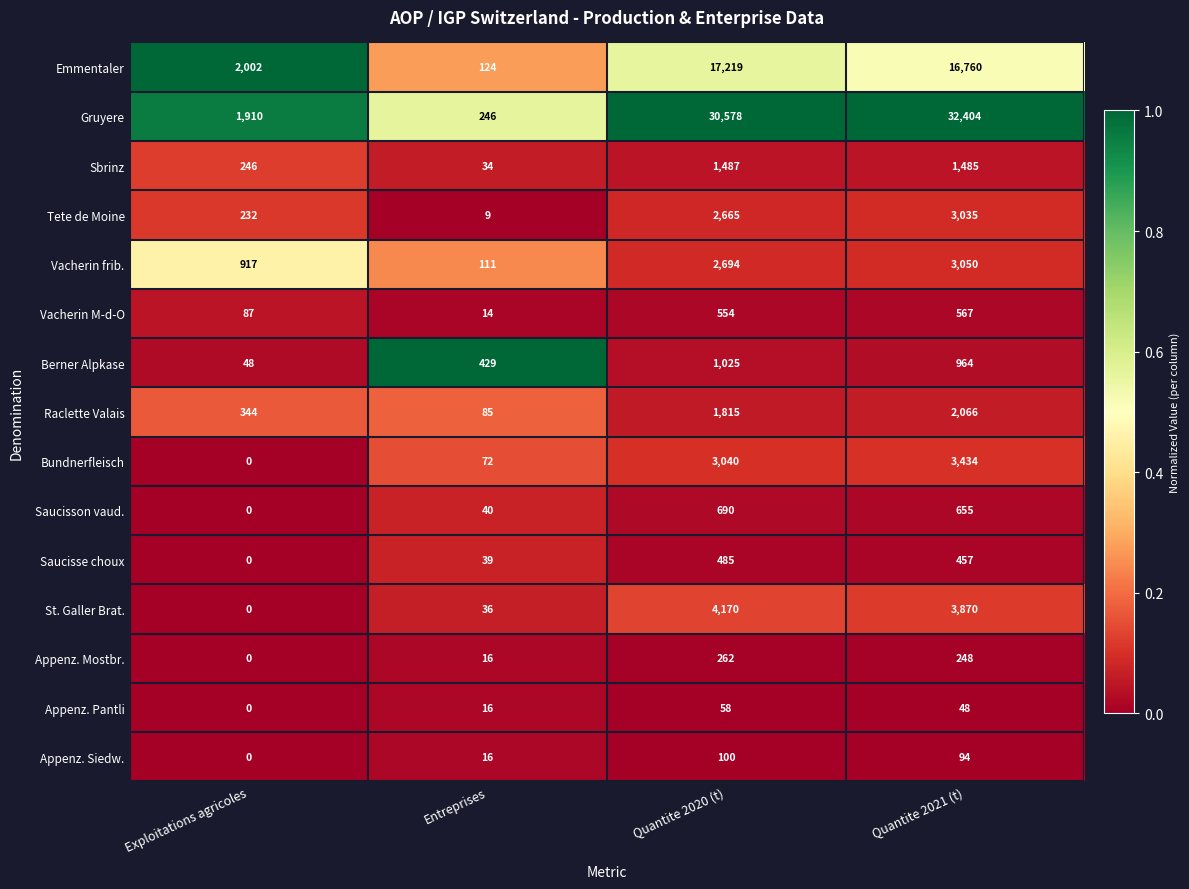

At Quantite 2021 (t), list the series in order from smallest to largest.

Appenz. Pantli, Appenz. Siedw., Appenz. Mostbr., Saucisse choux, Vacherin M-d-O, Saucisson vaud., Berner Alpkase, Sbrinz, Raclette Valais, Tete de Moine, Vacherin frib., Bundnerfleisch, St. Galler Brat., Emmentaler, Gruyere